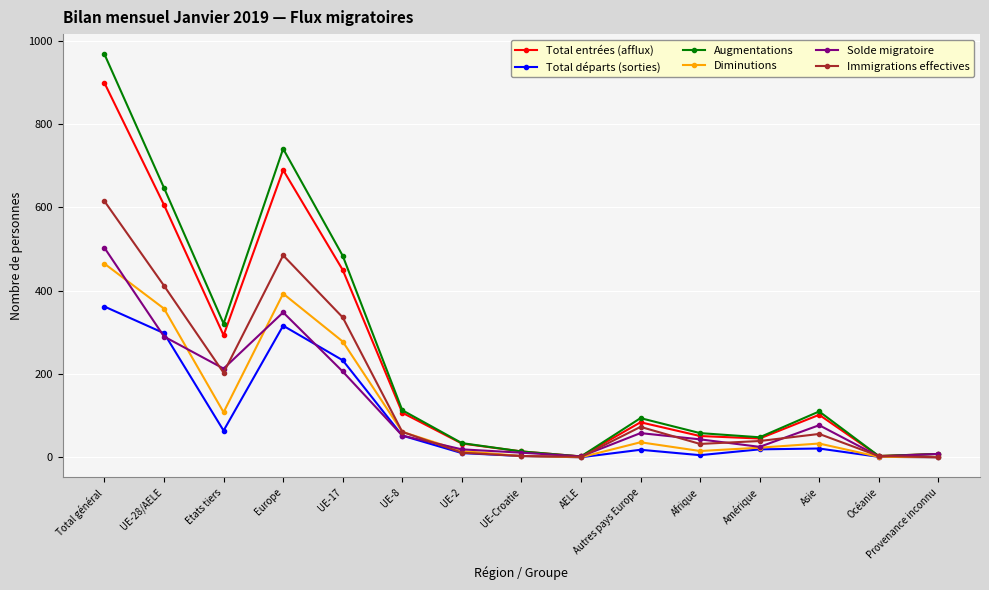

At which label does Solde migratoire first exceed 52?

Total général